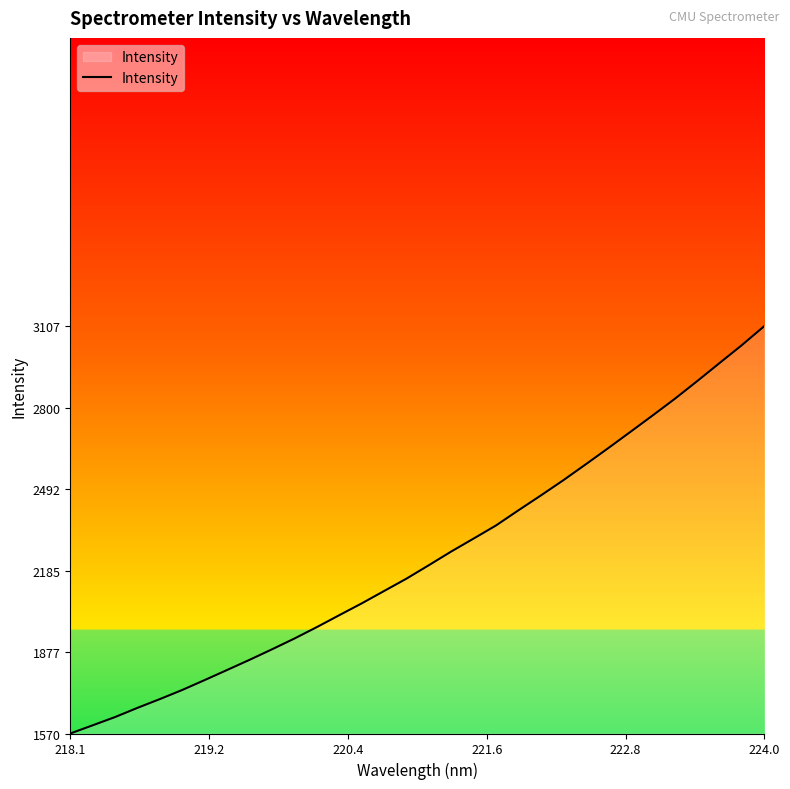

What is the smallest value displayed?

1570.0